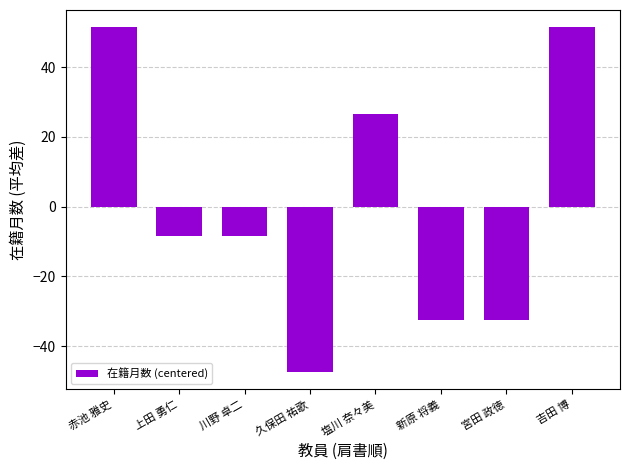

Reading left to right, extract all data points from this chart.

51.5	-8.5	-8.5	-47.5	26.5	-32.5	-32.5	51.5